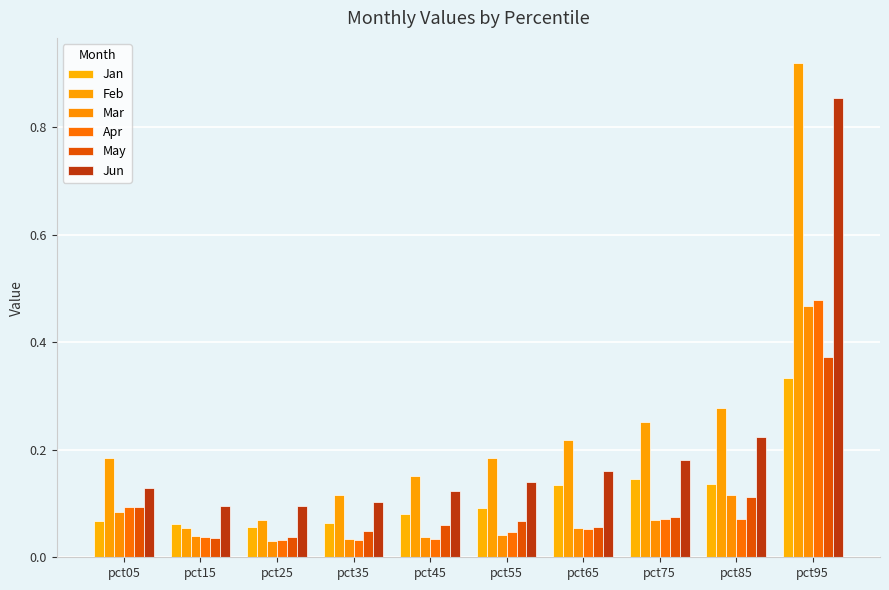

What is the value of the May bar at the 8th from the left?

0.1